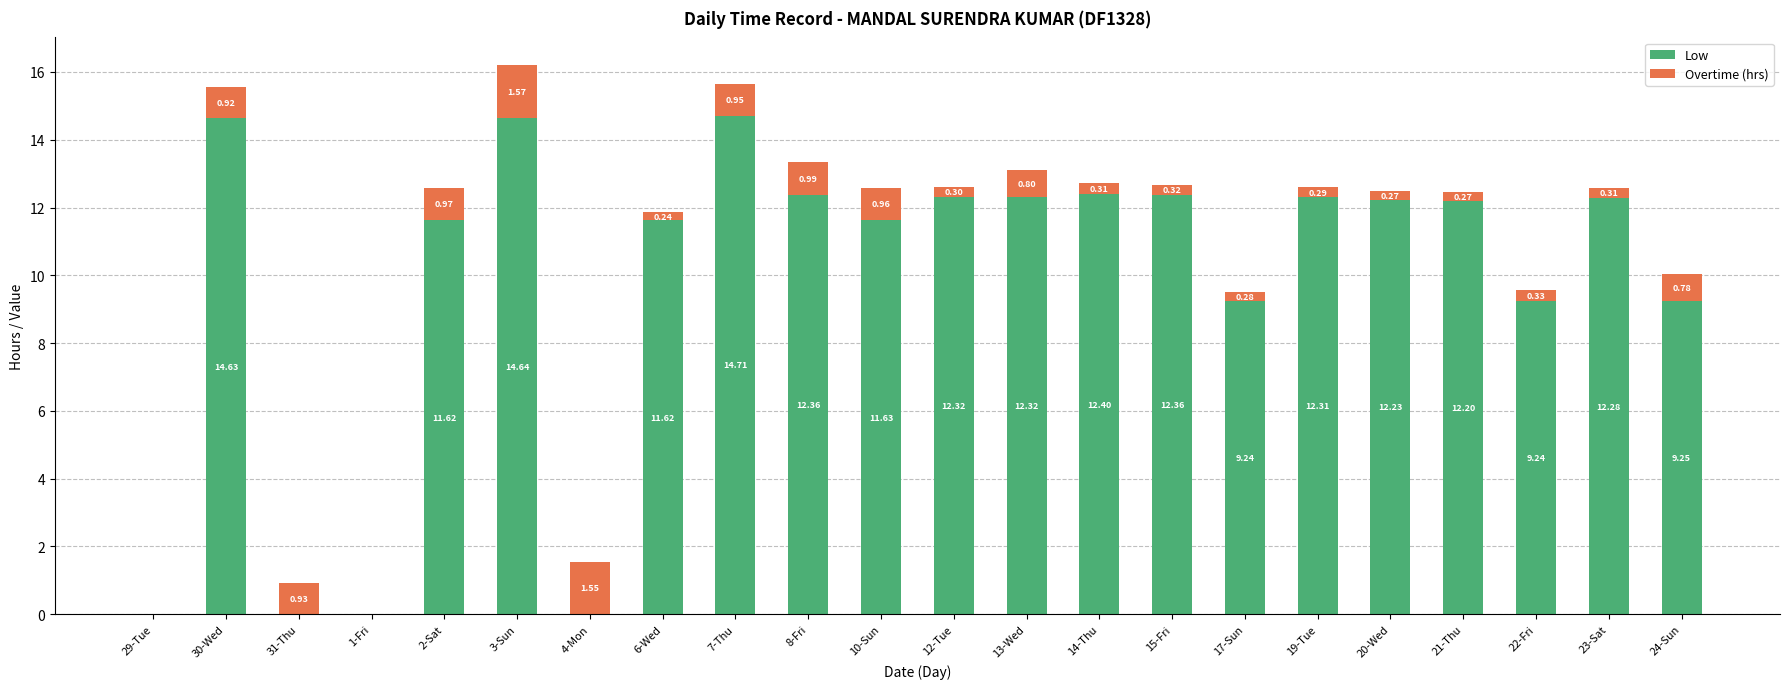

Does the chart contain stacked bars?

Yes